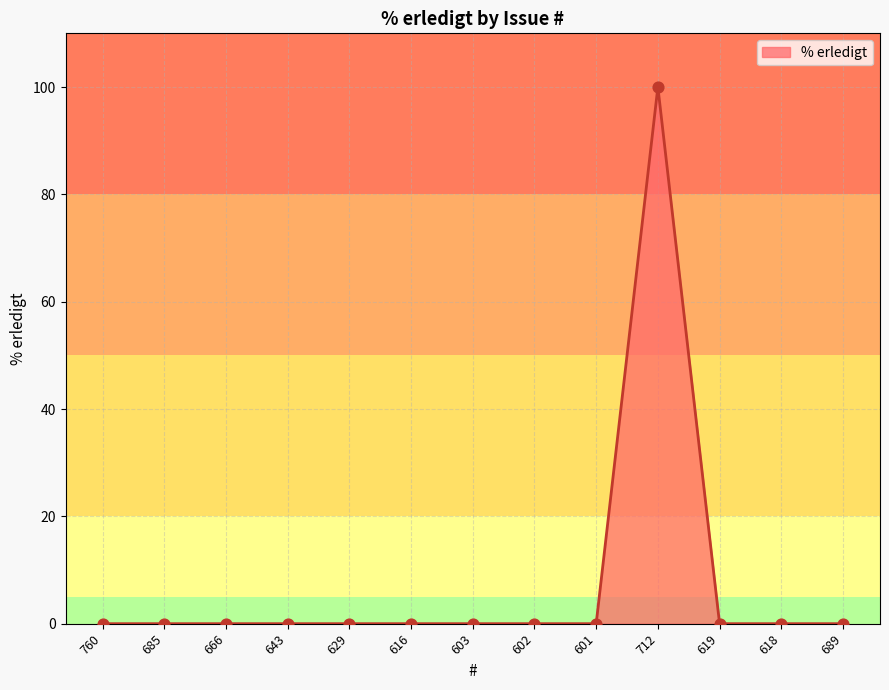

At which category does the chart reach its peak across all series?

712